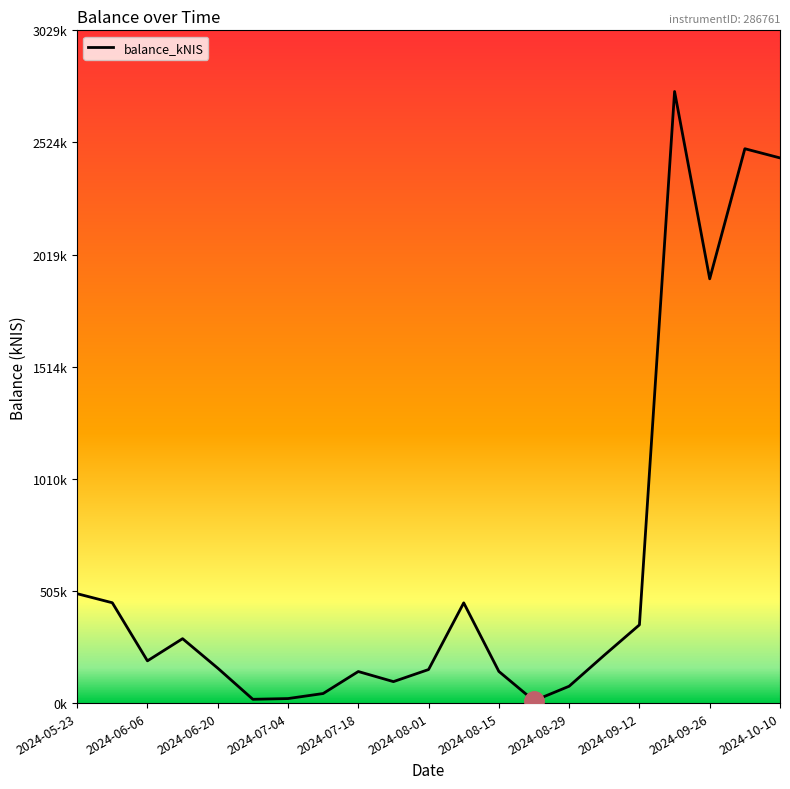

At which label does the data first exceed 190?

2024-05-23